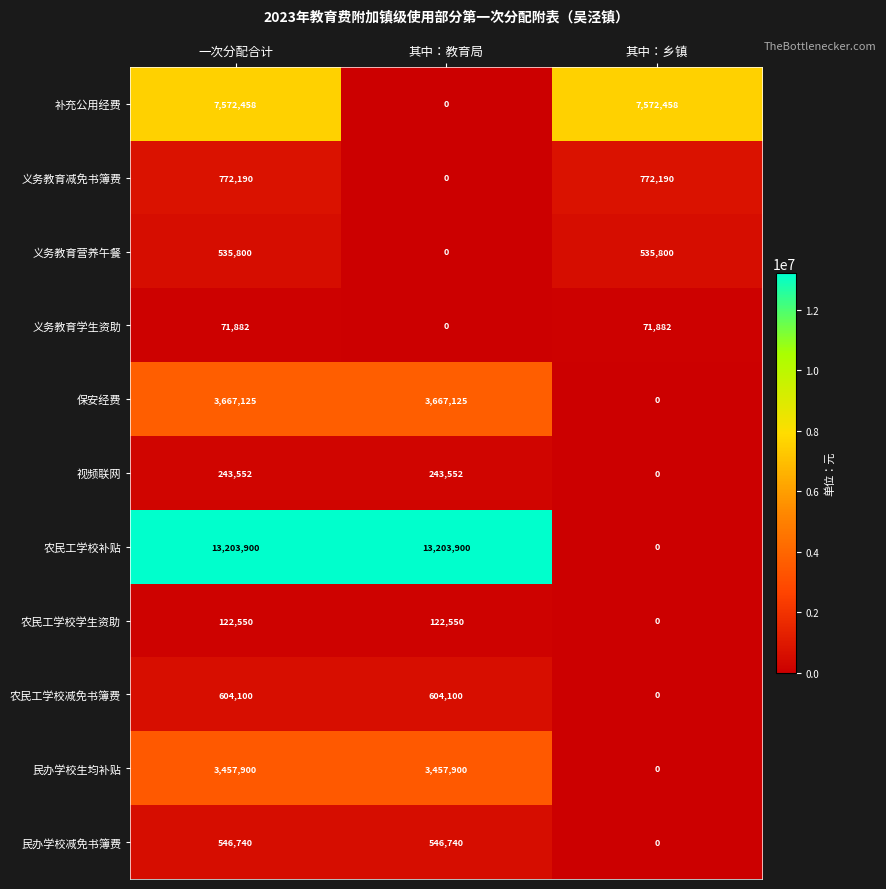

List the series in order of their peak value, lowest first.

义务教育学生资助, 农民工学校学生资助, 视频联网, 义务教育营养午餐, 民办学校减免书簿费, 农民工学校减免书簿费, 义务教育减免书簿费, 民办学校生均补贴, 保安经费, 补充公用经费, 农民工学校补贴